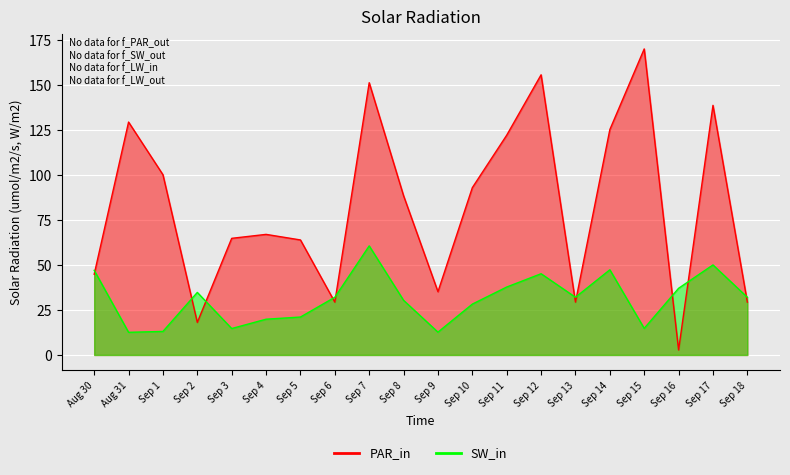

How many data points does each series have?

20